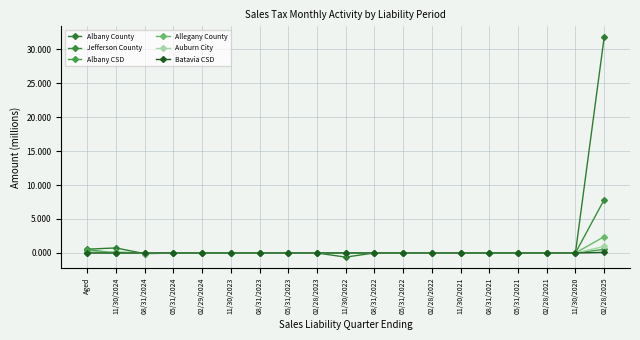

Reading left to right, what are all the values shown in this chart?

Albany County: Aged=557059.7	11/30/2024=740649.3	08/31/2024=-99477.0	05/31/2024=-14811.2	02/29/2024=-38013.3	11/30/2023=-27126.5	08/31/2023=-2690.3	05/31/2023=-28565.1	02/28/2023=-3964.5	11/30/2022=-608661.7	08/31/2022=-556.8	05/31/2022=-4006.0	02/28/2022=-10603.5	11/30/2021=-5679.0	08/31/2021=-3508.6	05/31/2021=1798.1	02/28/2021=2831.5	11/30/2020=-139.8	02/28/2025=31729190.2
Jefferson County: Aged=89916.5	11/30/2024=-15602.3	08/31/2024=-9456.0	05/31/2024=-6112.6	02/29/2024=-6640.5	11/30/2023=-12569.4	08/31/2023=-1919.6	05/31/2023=-5975.0	02/28/2023=741.7	11/30/2022=-1626.2	08/31/2022=-569.5	05/31/2022=-92.7	02/28/2022=-1221.2	11/30/2021=-94.1	08/31/2021=-47.9	05/31/2021=-547.1	02/28/2021=2485.0	11/30/2020=-117.9	02/28/2025=7836978.6
Albany CSD: Aged=501462.9	11/30/2024=-25211.0	08/31/2024=-406.6	05/31/2024=-6774.5	02/29/2024=-258.2	11/30/2023=-675.1	08/31/2023=-111.9	05/31/2023=-724.4	02/28/2023=-84.9	11/30/2022=-23.7	08/31/2022=-25.4	05/31/2022=-8.8	02/28/2022=-77.0	11/30/2021=-3.4	08/31/2021=-2.9	05/31/2021=-0.6	02/28/2021=-0.2	11/30/2020=-6.3	02/28/2025=536250.2
Allegany County: Aged=69298.0	11/30/2024=145874.3	08/31/2024=-348.0	05/31/2024=-947.5	02/29/2024=-2384.0	11/30/2023=-5647.3	08/31/2023=24495.0	05/31/2023=52472.2	02/28/2023=393.3	11/30/2022=-506.5	08/31/2022=-142.7	05/31/2022=-41.8	02/28/2022=359.0	11/30/2021=263.2	08/31/2021=-15.0	05/31/2021=-114.7	02/28/2021=12.3	11/30/2020=-30.6	02/28/2025=2396338.2
Auburn City: Aged=10434.2	11/30/2024=5023.5	08/31/2024=-1001.3	05/31/2024=-485.8	02/29/2024=-642.5	11/30/2023=-63.2	08/31/2023=-126.6	05/31/2023=564.8	02/28/2023=-33.0	11/30/2022=-79.5	08/31/2022=-73.3	05/31/2022=-40.5	02/28/2022=262.1	11/30/2021=-9.3	08/31/2021=-6.8	05/31/2021=-62.8	02/28/2021=-0.3	11/30/2020=-14.0	02/28/2025=956924.2
Batavia CSD: Aged=-48.4	11/30/2024=-4339.2	08/31/2024=-66.0	05/31/2024=-66.1	02/29/2024=-52.2	11/30/2023=-111.3	08/31/2023=-18.4	05/31/2023=-129.0	02/28/2023=-15.1	11/30/2022=-4.1	08/31/2022=-4.2	05/31/2022=-1.5	02/28/2022=-13.5	11/30/2021=-0.5	08/31/2021=-0.4	05/31/2021=-0.1	02/28/2021=-0.0	11/30/2020=-0.9	02/28/2025=83910.9